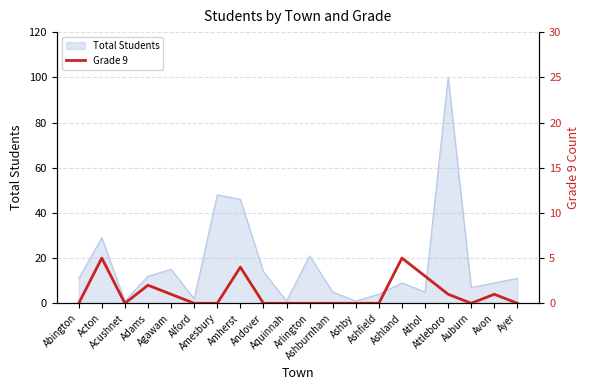

What is the maximum value for Total Students?

100